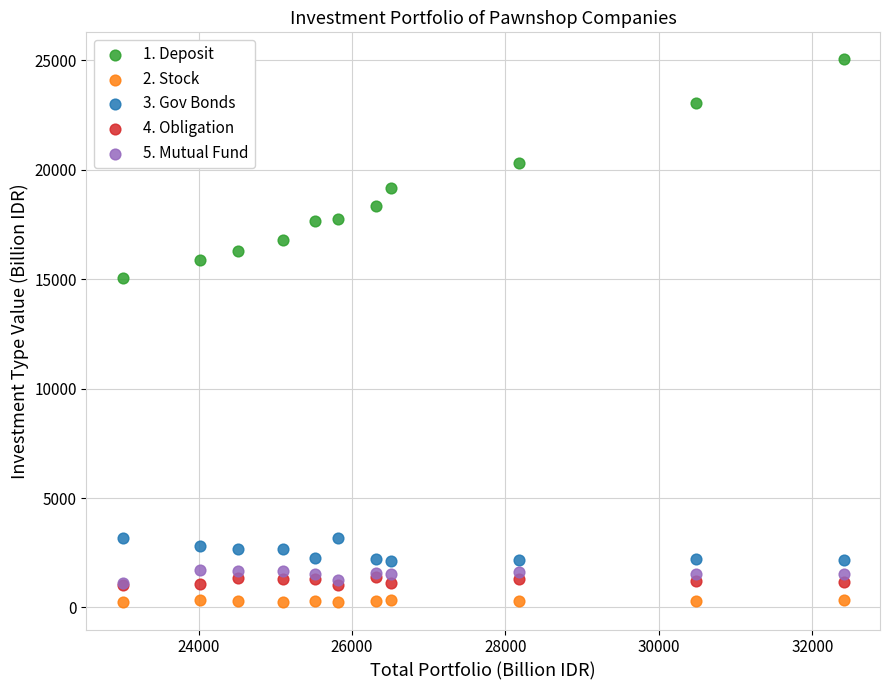

Across all series, what Y value is closest to 12638?

15074.6